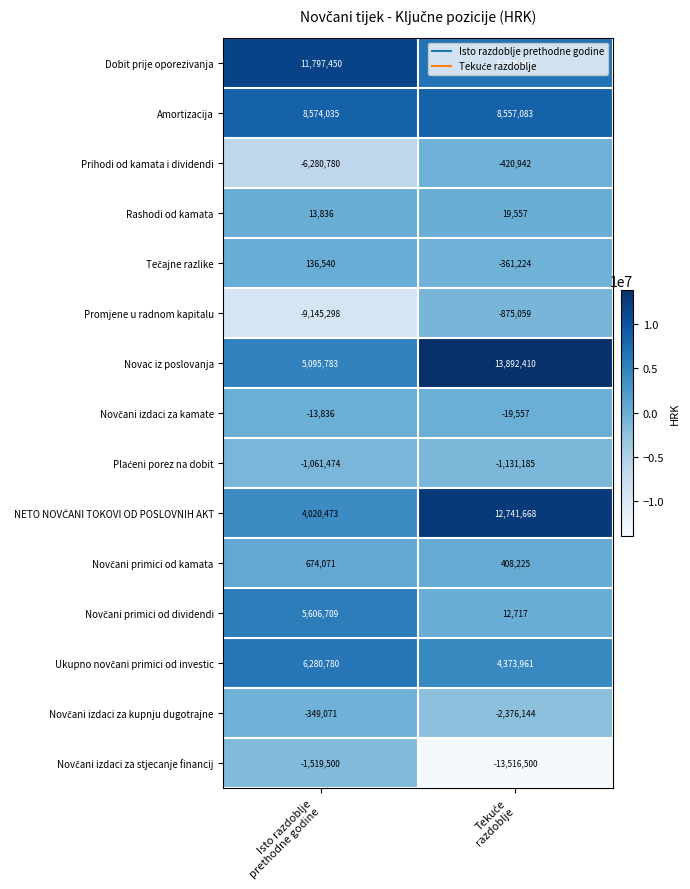

Which series has the largest total across all categories?

Novac iz poslovanja